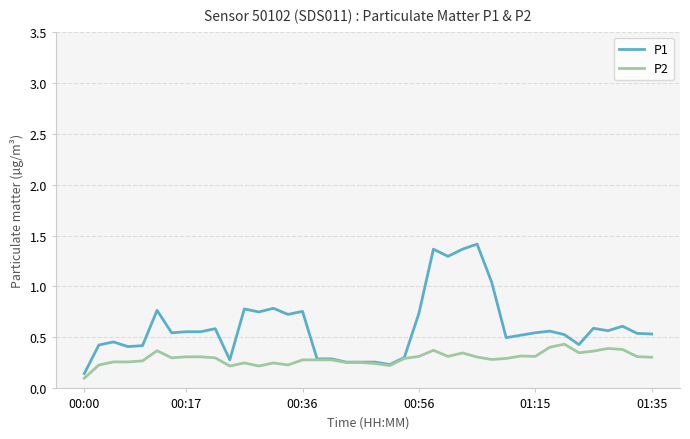

Which series has the widest spread of values?

P1